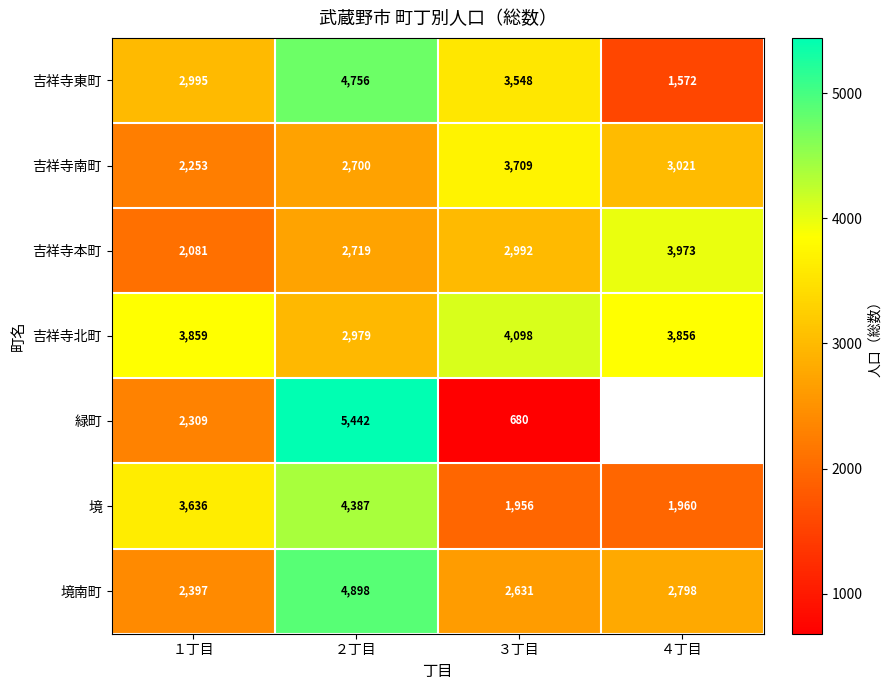

True or false: 吉祥寺本町 has a value of 1142.0 at ２丁目.

False